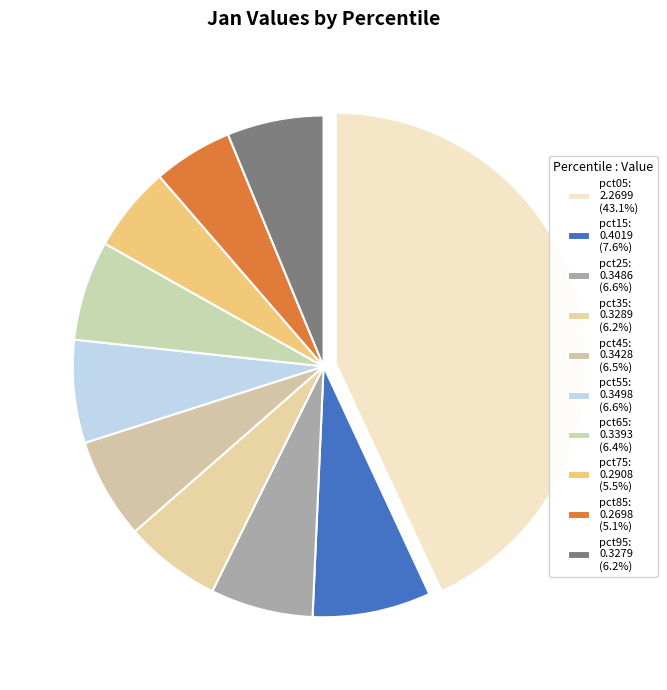

Do pct45 and pct95 together represent more than half of the pie?

No